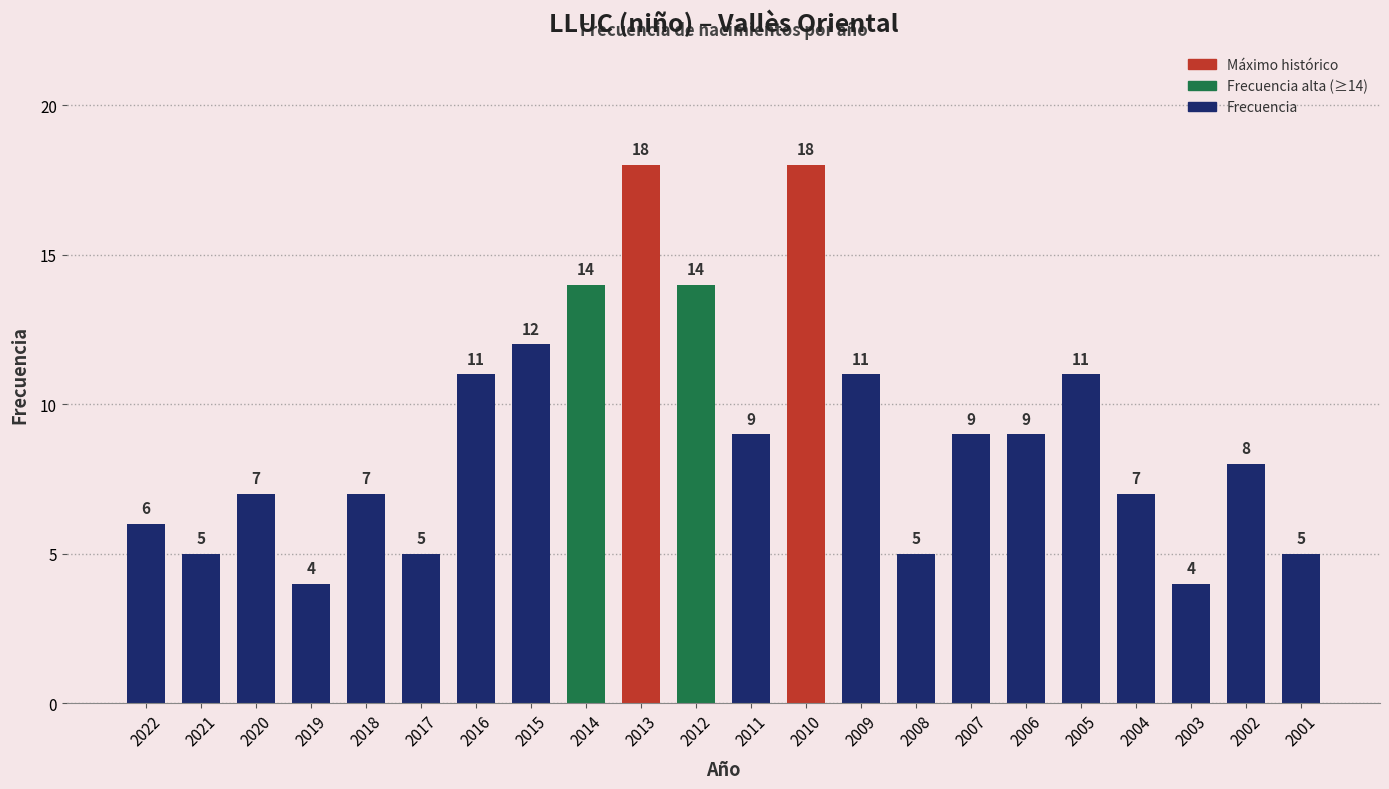

Reading left to right, list all the values displayed in this chart.

6	5	7	4	7	5	11	12	14	18	14	9	18	11	5	9	9	11	7	4	8	5